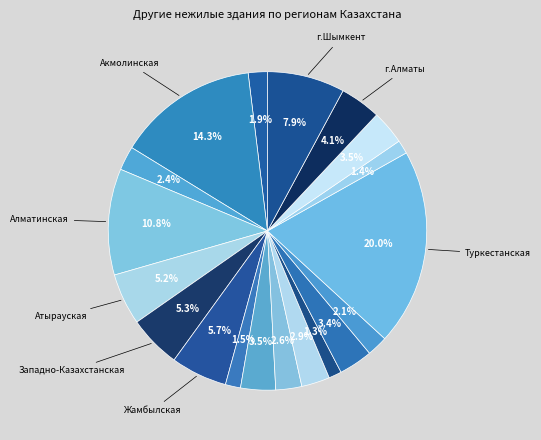

How many segments does this pie chart have?

19